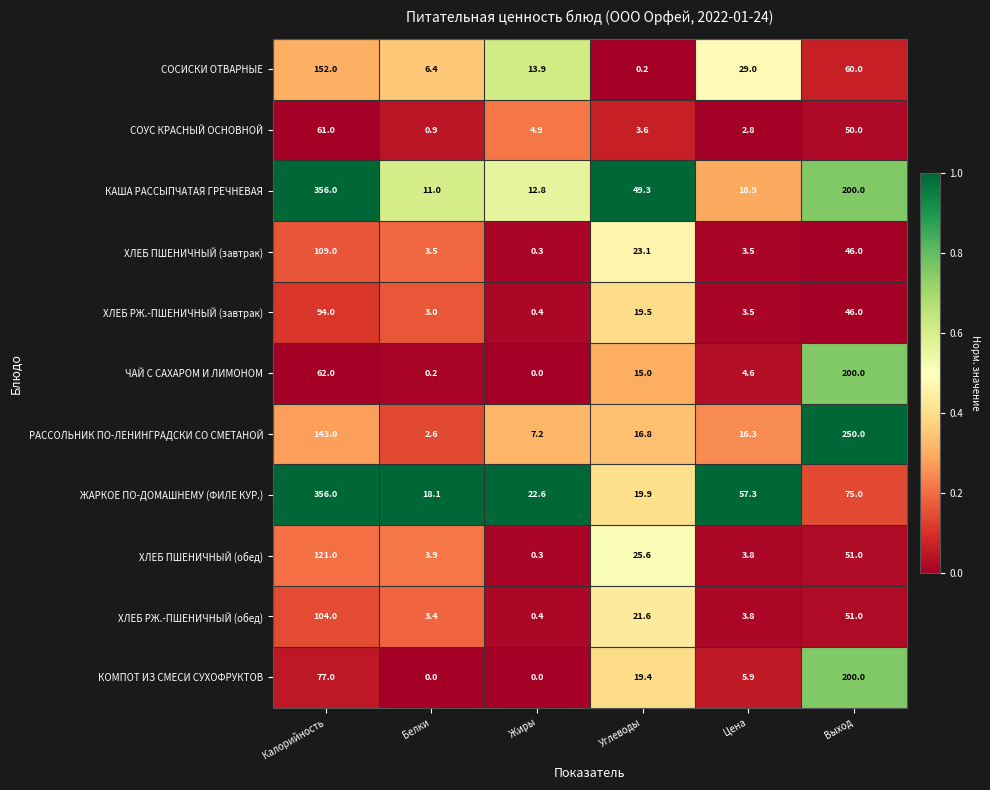

What is the sum of the ХЛЕБ РЖ.-ПШЕНИЧНЫЙ (обед) values at Белки and Цена?

7.2